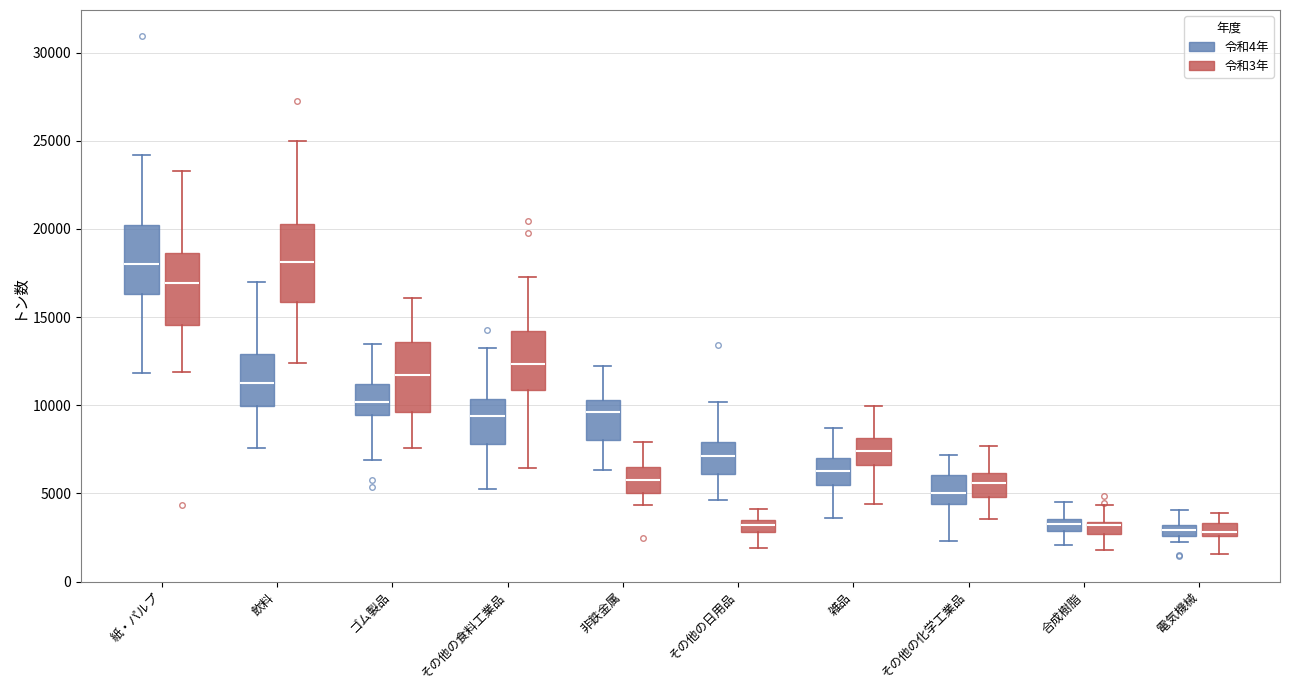

Where is the upper edge of the box for その他の化学工業品 (令和3年) on the y-axis? The values are not printed on the chart, so give them approximately, as read against the axis.

6000